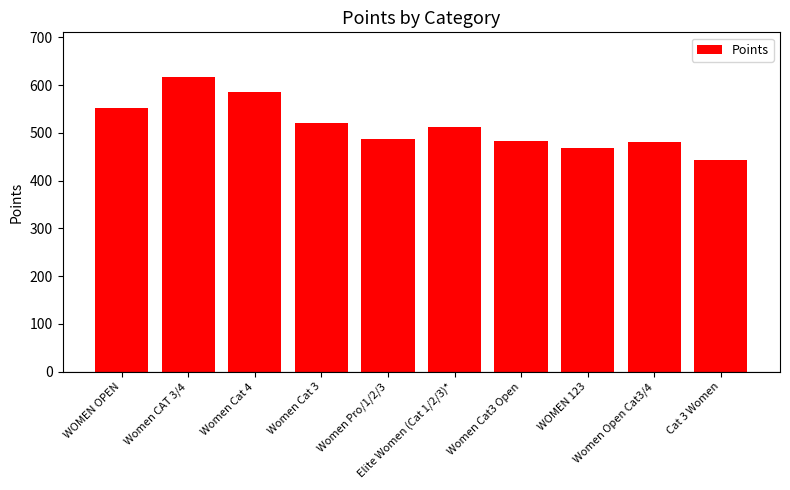

Are the bars grouped side by side (vs. stacked)?

No